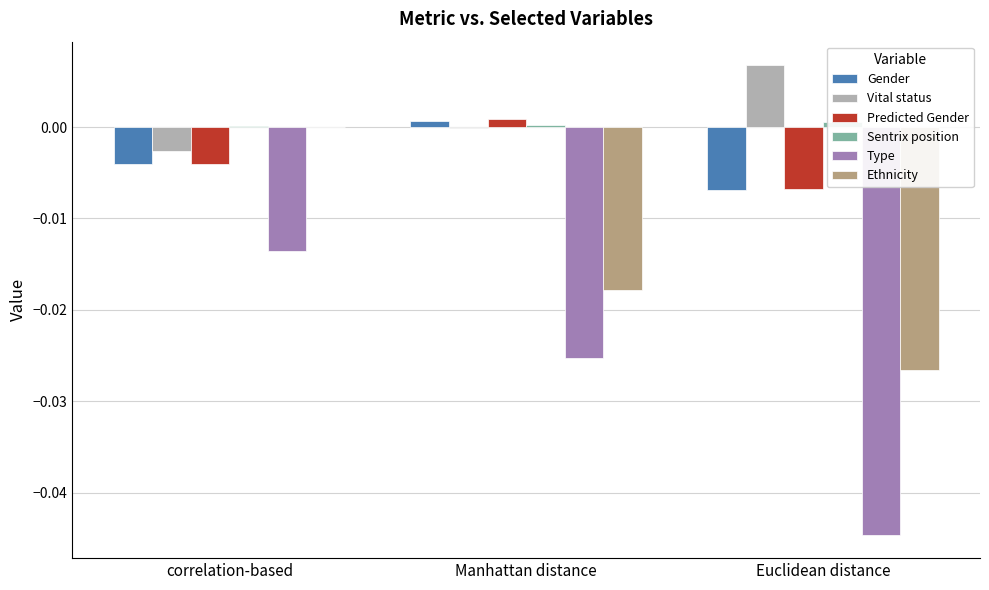

Which series has the largest range (max minus min)?

Type